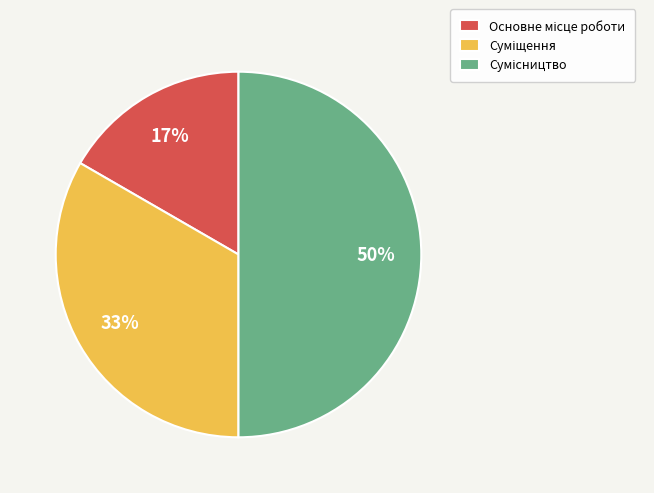

To the nearest percent, what is the difference between the largest and smallest slice percentages?

33%